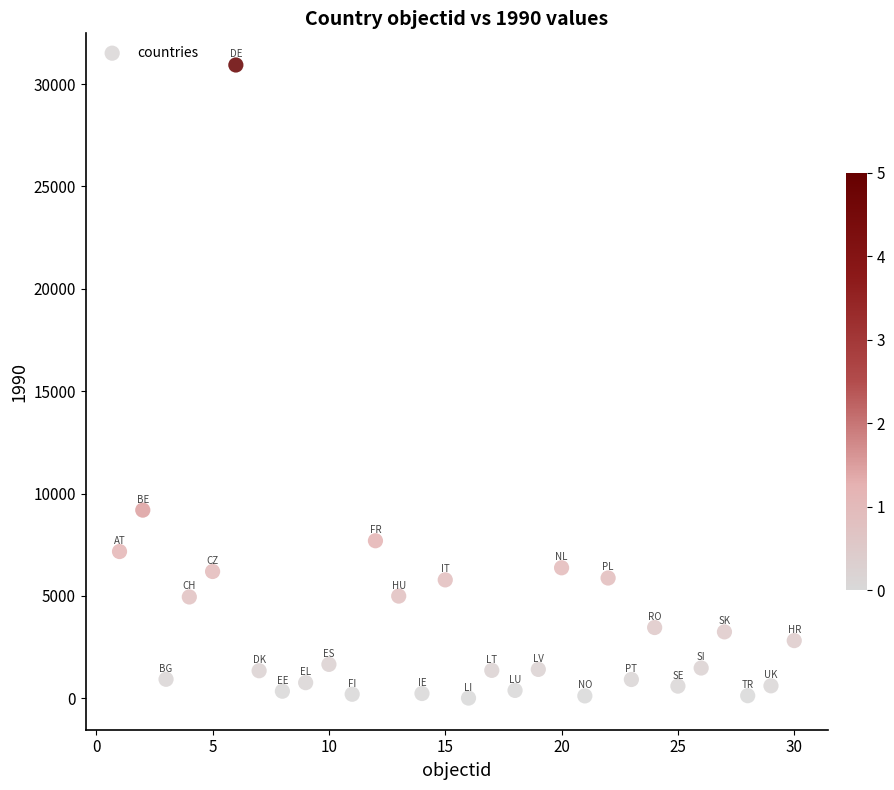

What is the range of X values (max minus min)?

29